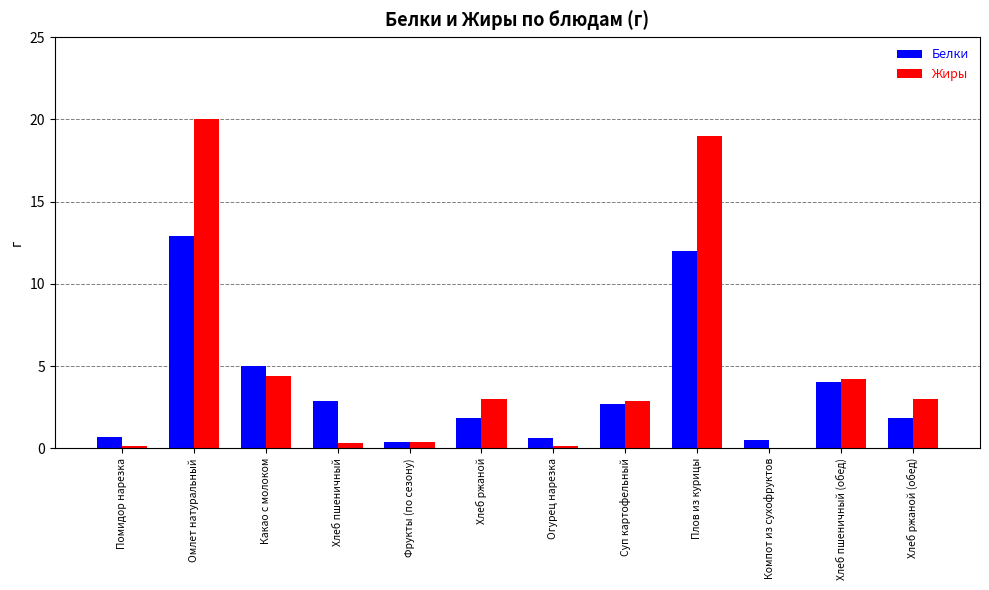

What are all the series names shown in the legend?

Белки, Жиры